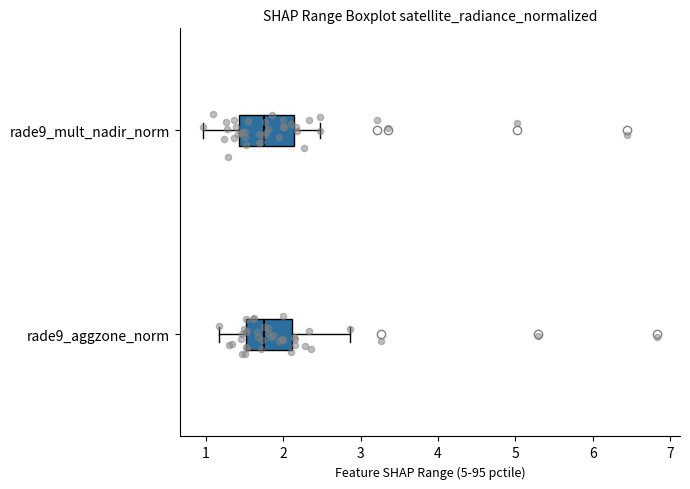

Comparing the boxes themselves (not the whiskers), which one is the widest?

rade9_mult_nadir_norm